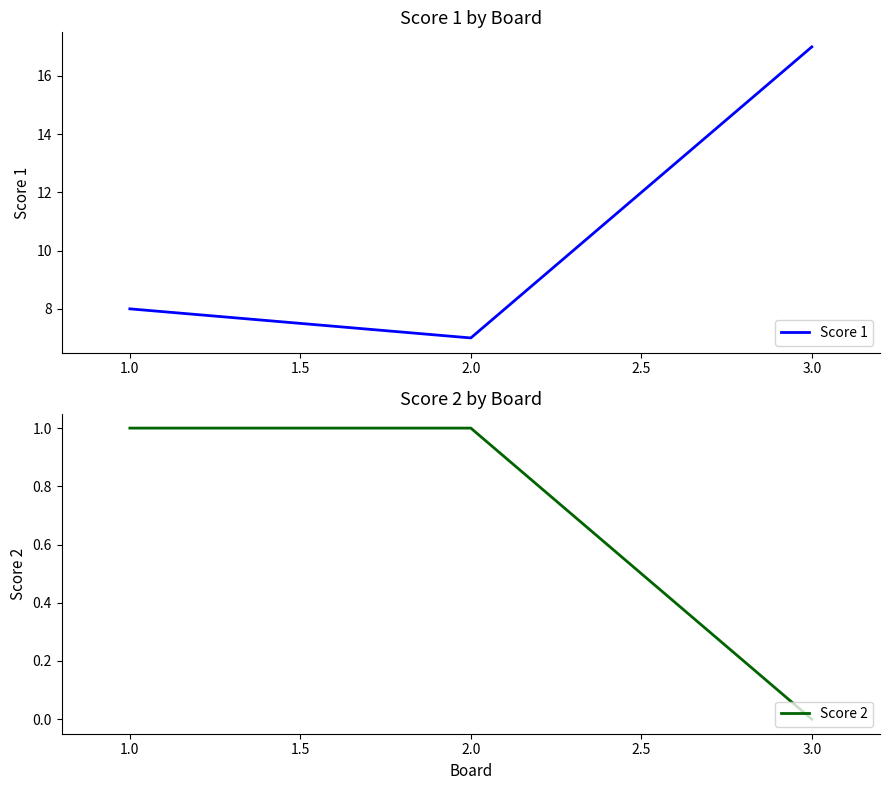

Reading left to right, list all the values displayed in this chart.

Score 1: 1.0=8	2.0=7	3.0=17
Score 2: 1.0=1	2.0=1	3.0=0